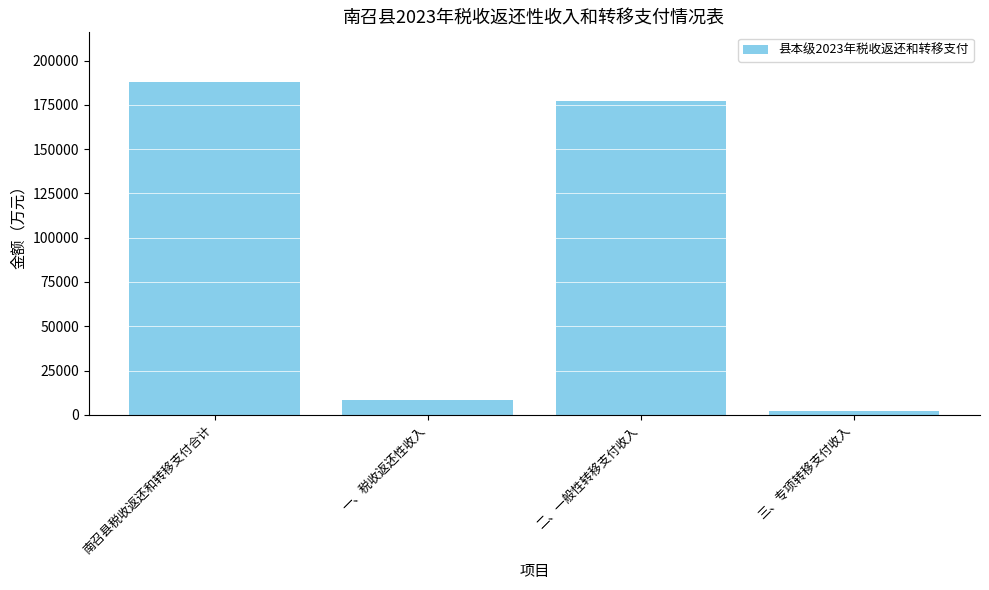

What is the change in value from 一、税收返还性收入 to 三、专项转移支付收入?

-6761